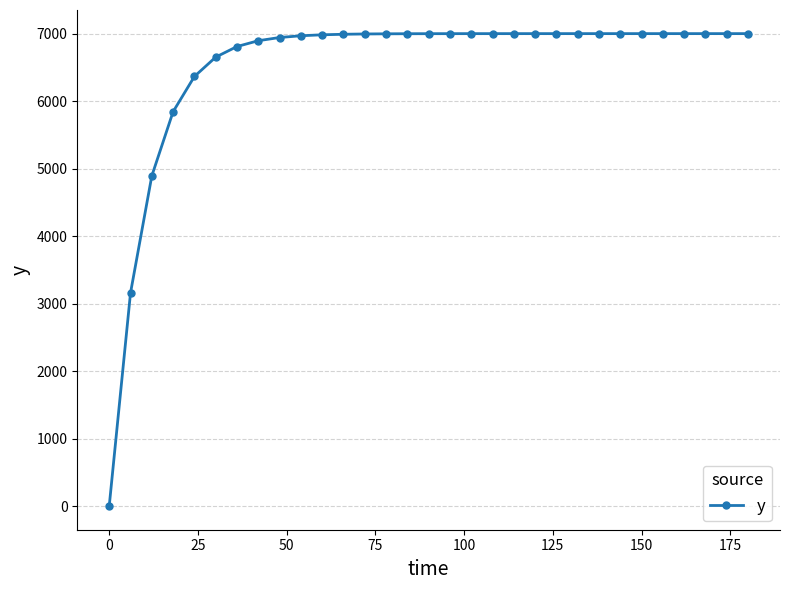

What is the maximum value shown in the chart?

7000.0